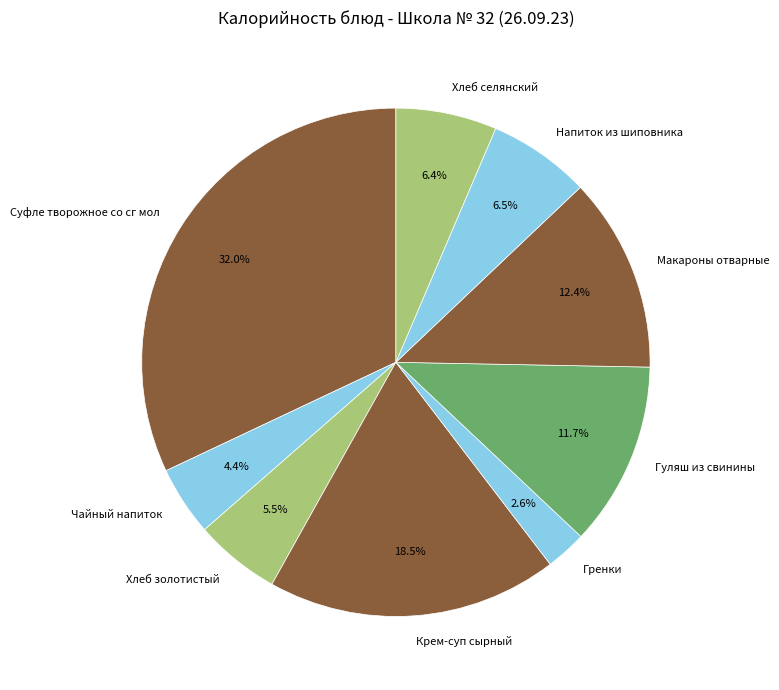

To the nearest percent, what is the difference between the Гренки and Гуляш из свинины slice percentages?

9%